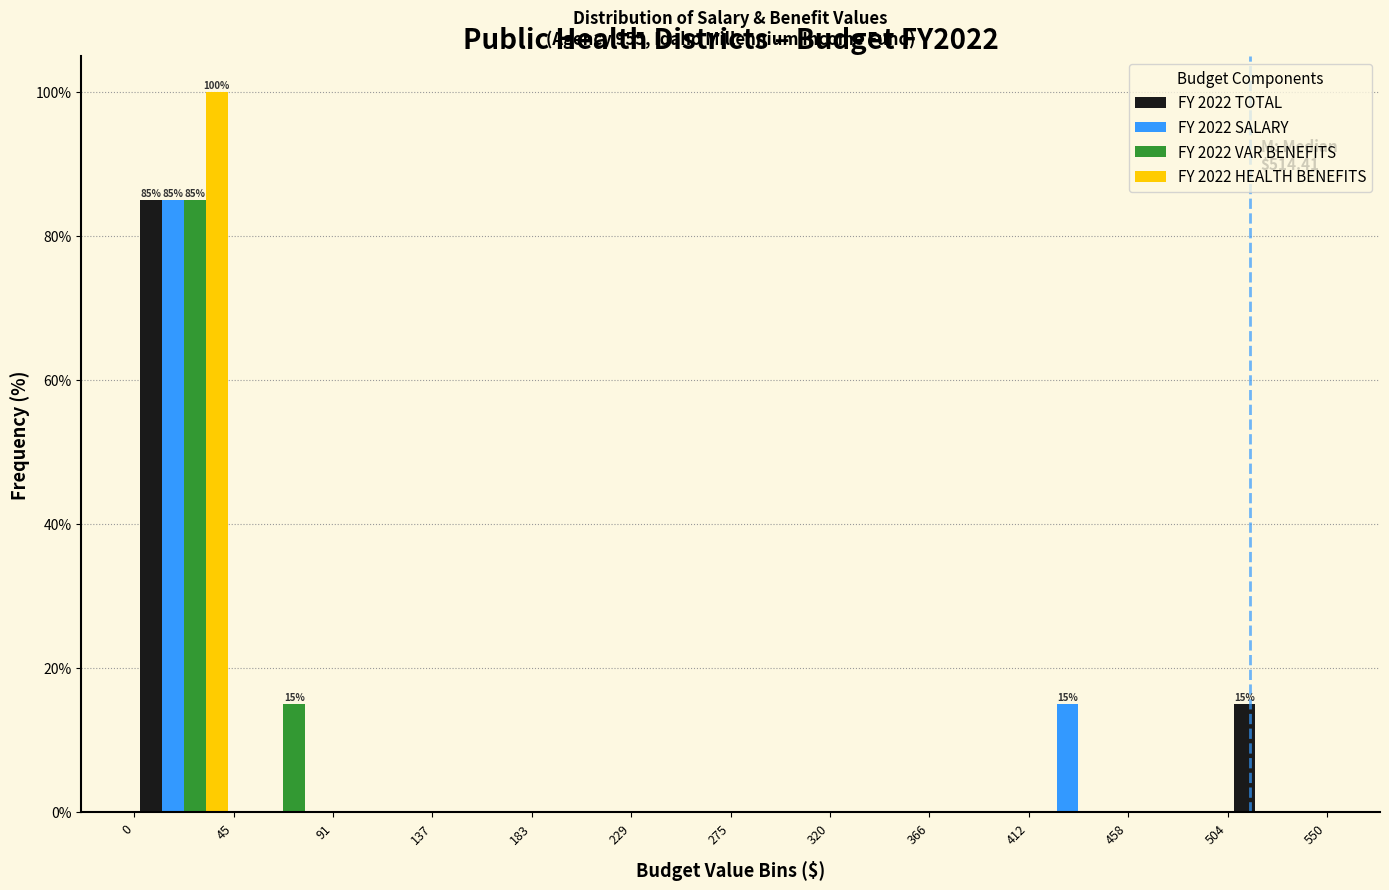

In the FY 2022 VAR BENEFITS series, which range on the x-axis has the tallest bar?

0 to 45